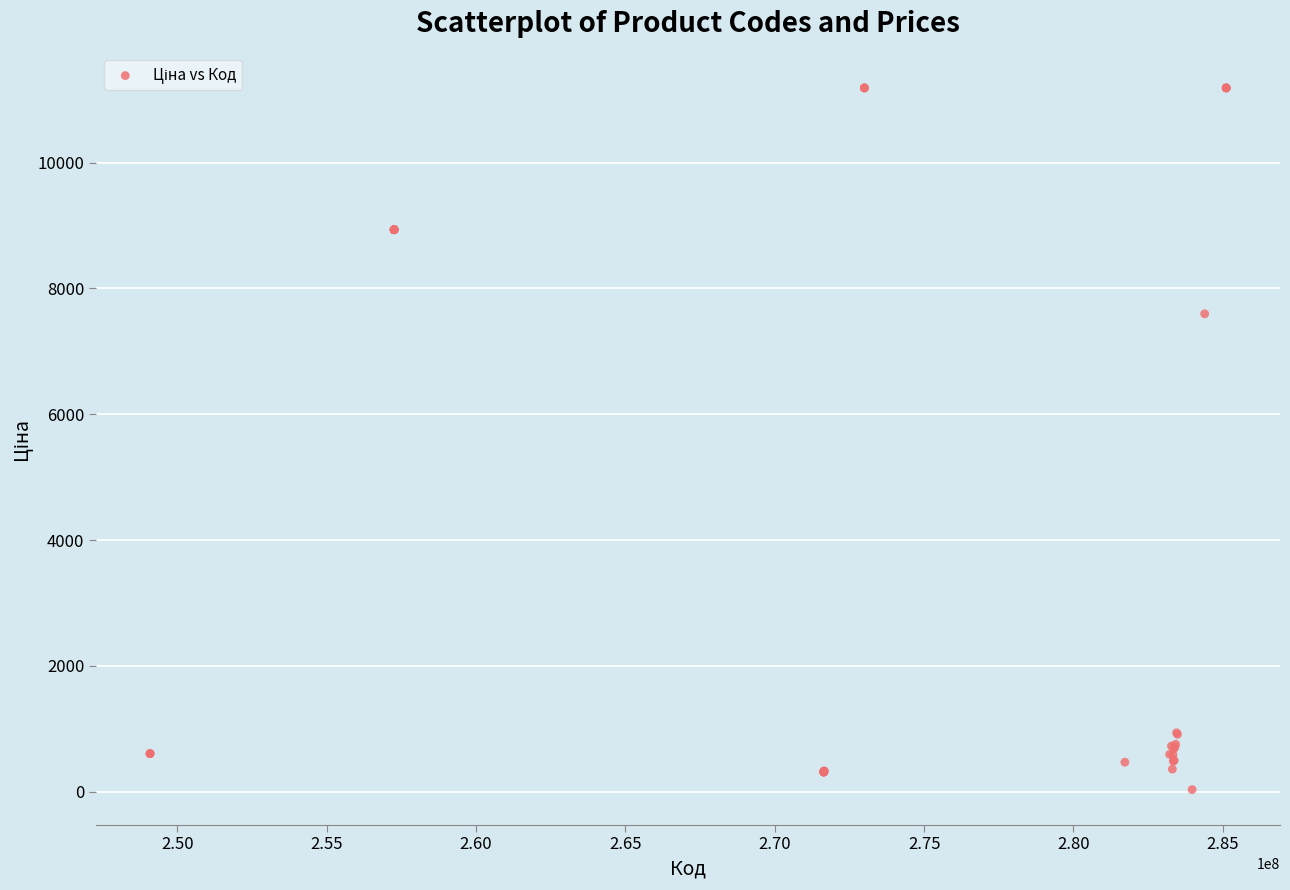

What Y value in the scatter plot is closest to 5610?

7596.5